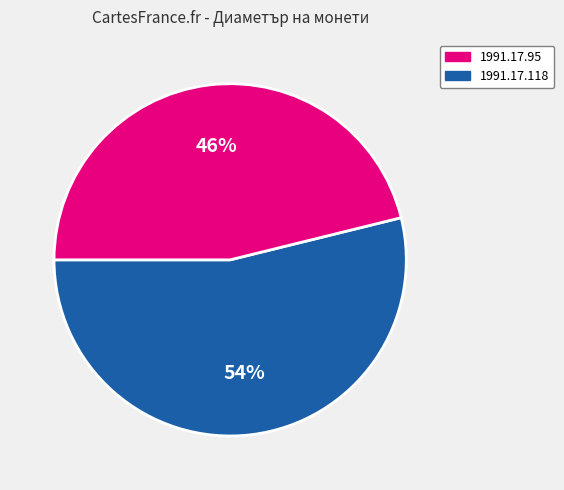

To the nearest percent, what is the average slice percentage?

50%